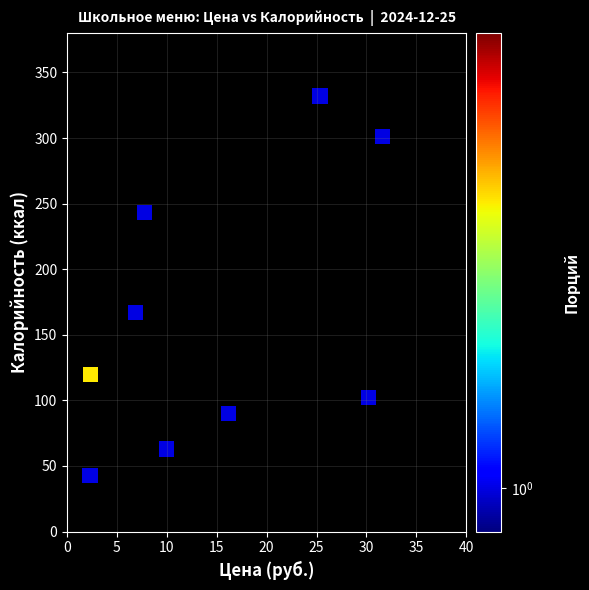

What Y value in the scatter plot is closest to 187?

166.8